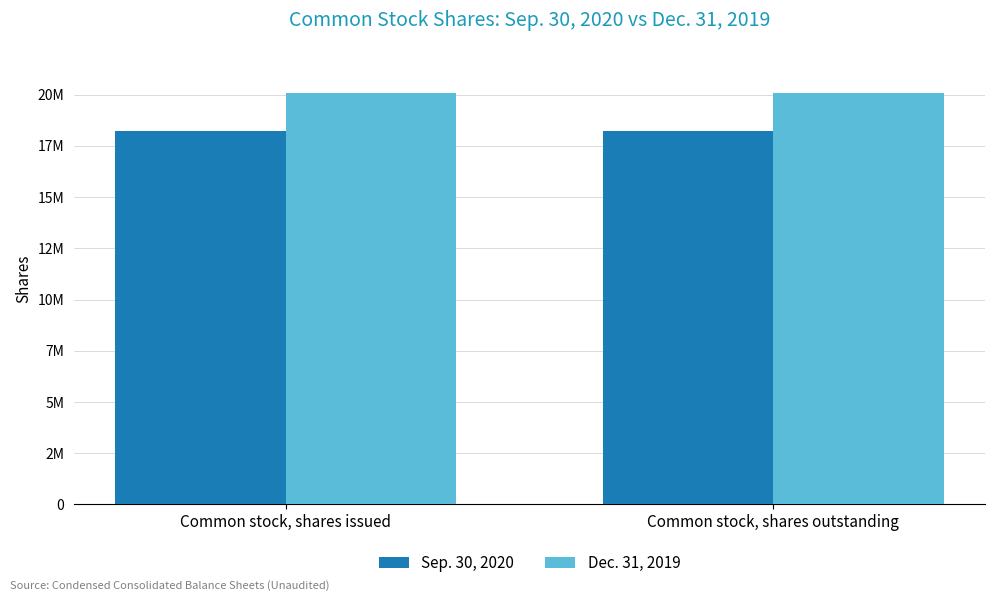

Does the chart contain stacked bars?

No